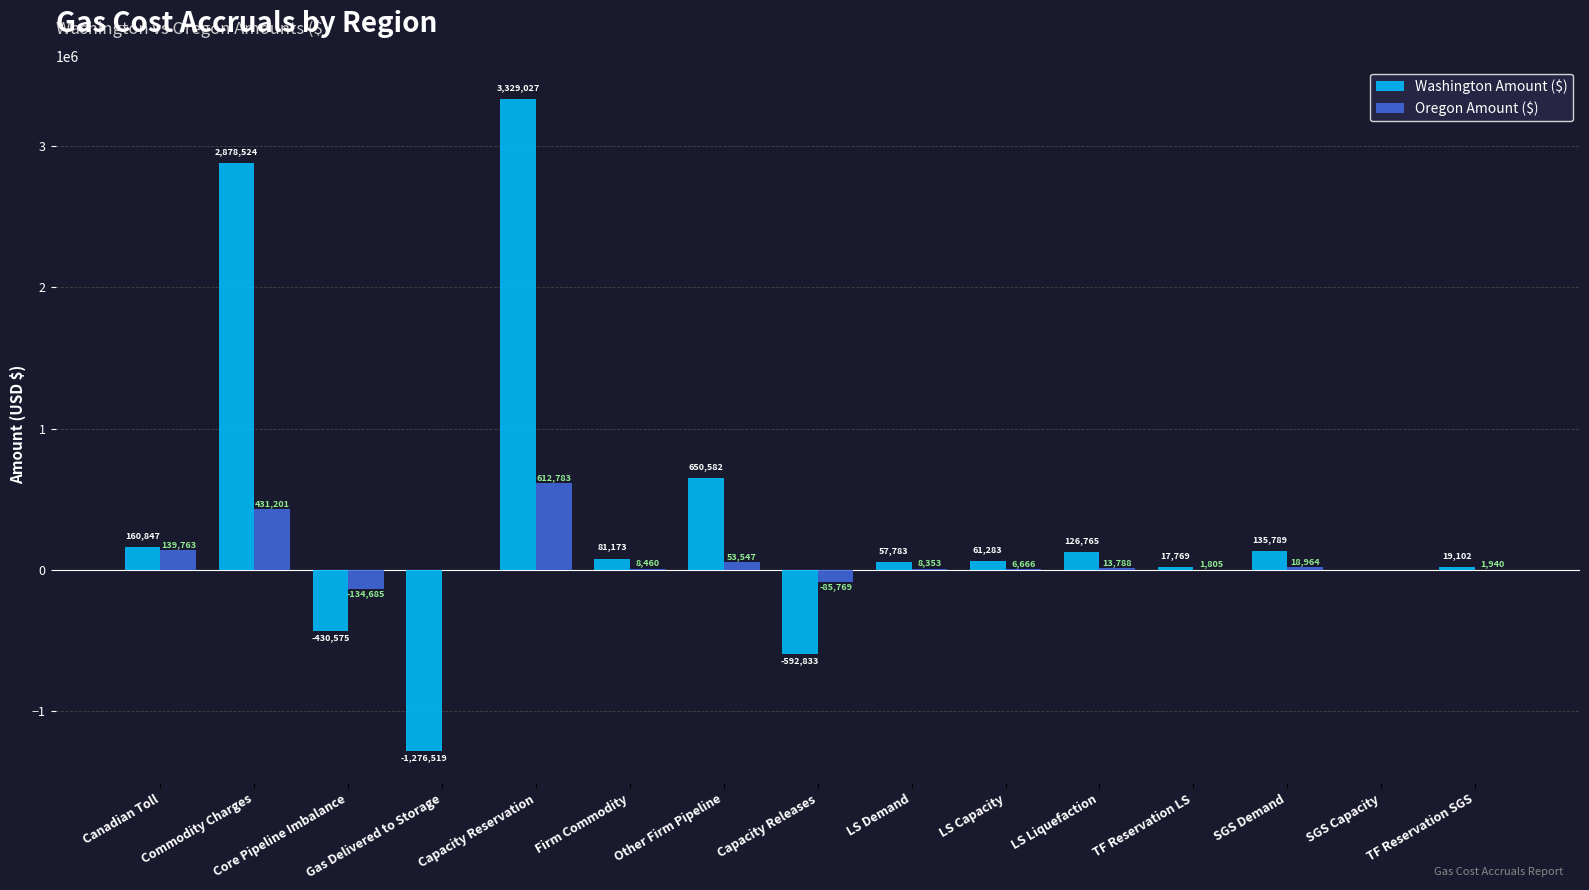

What are all the series names shown in the legend?

Washington Amount ($), Oregon Amount ($)